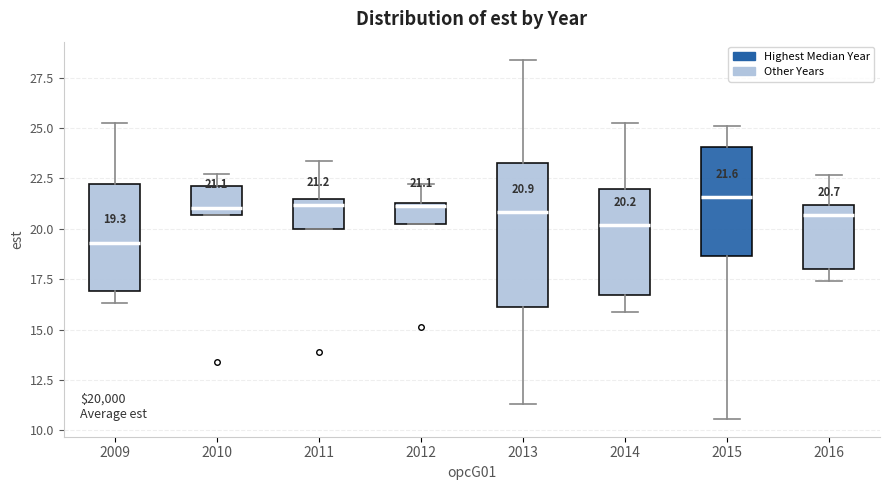

Comparing the boxes themselves (not the whiskers), which one is the tallest?

2013